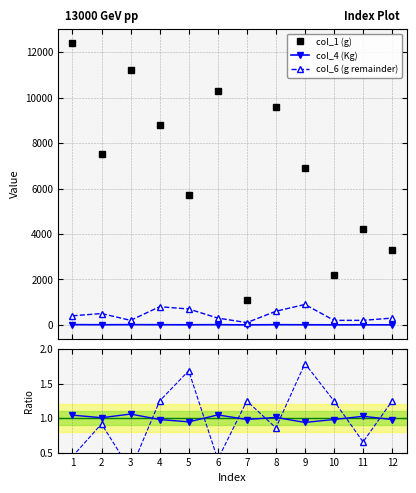

What is the value of the col_1 (g) point at the 11th from the left?

4200